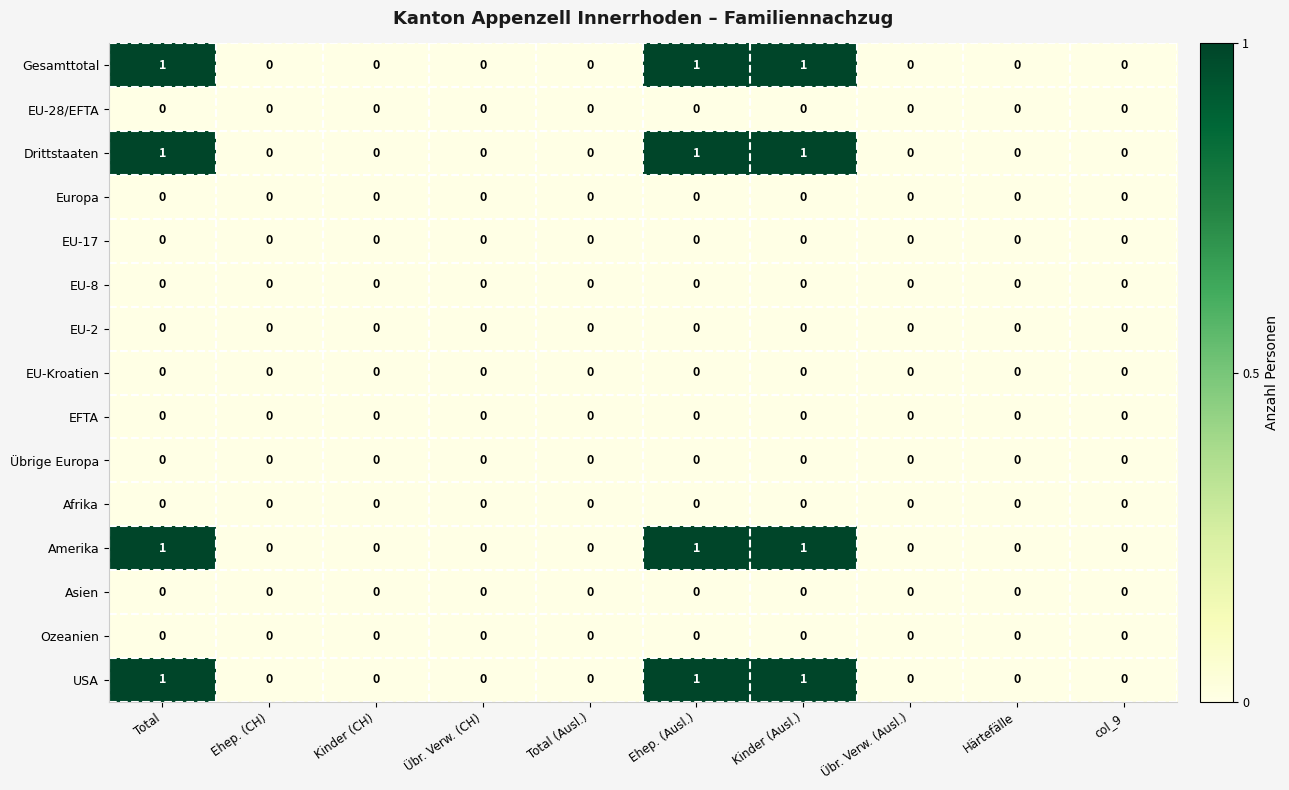

What is the sum of all Gesamttotal values?

3